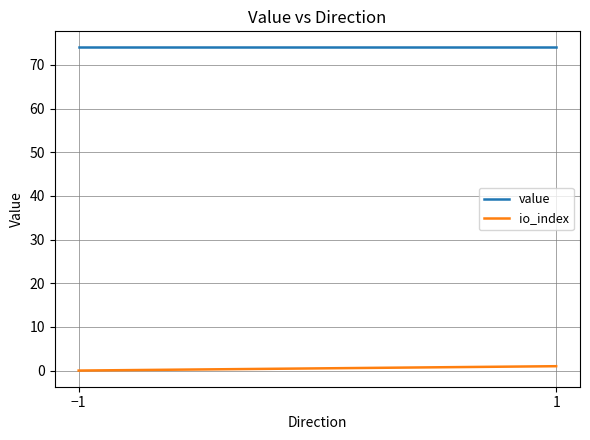

Read the io_index value at 1.

1.0